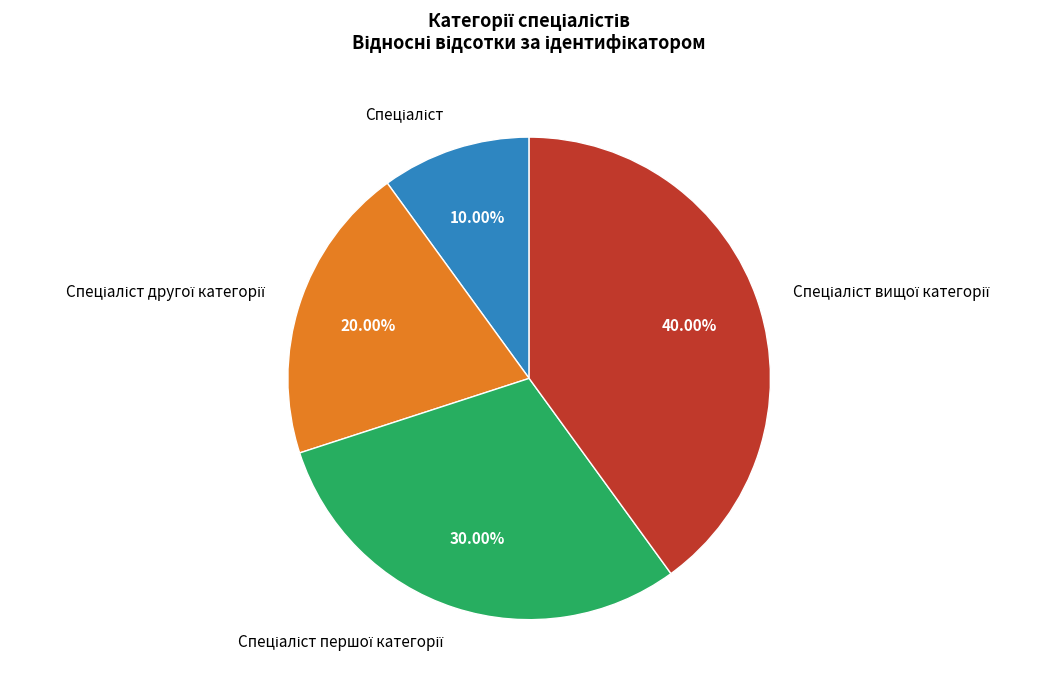

Count the number of slices in the pie.

4